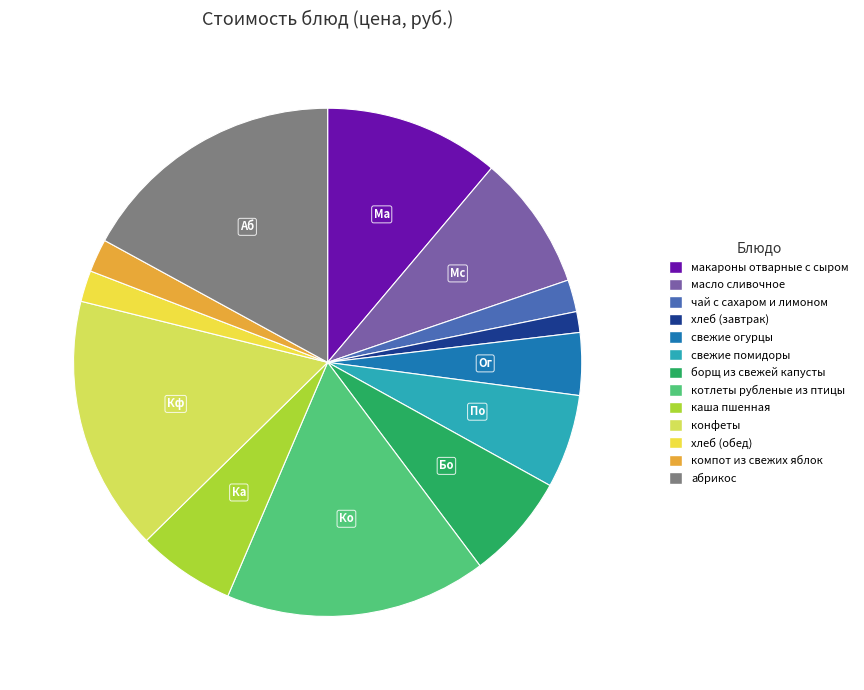

To the nearest percent, what is the difference between the largest and smallest slice percentages?

16%